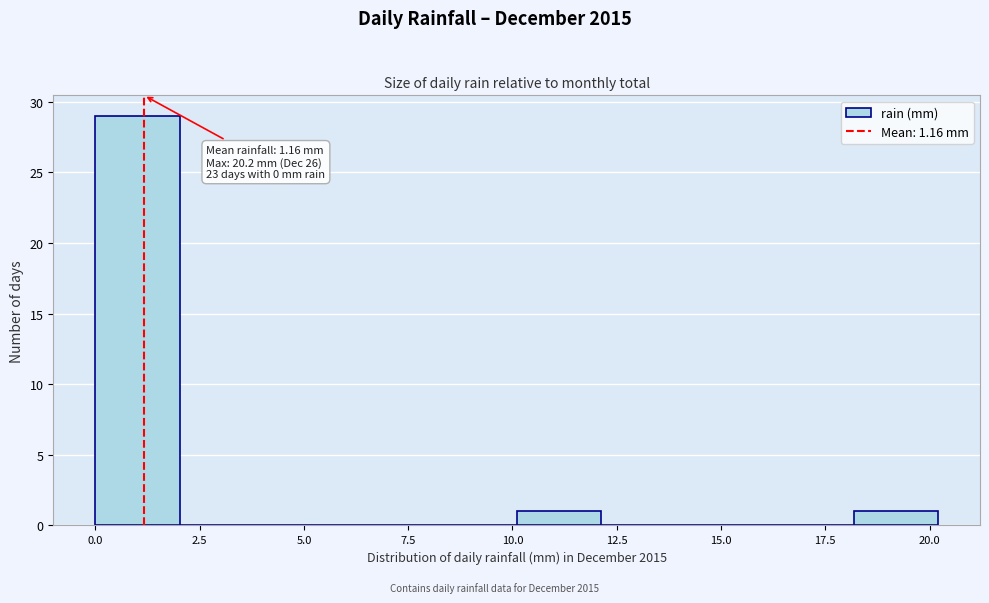

Over which range of the x-axis is the bar tallest?

0 to 2